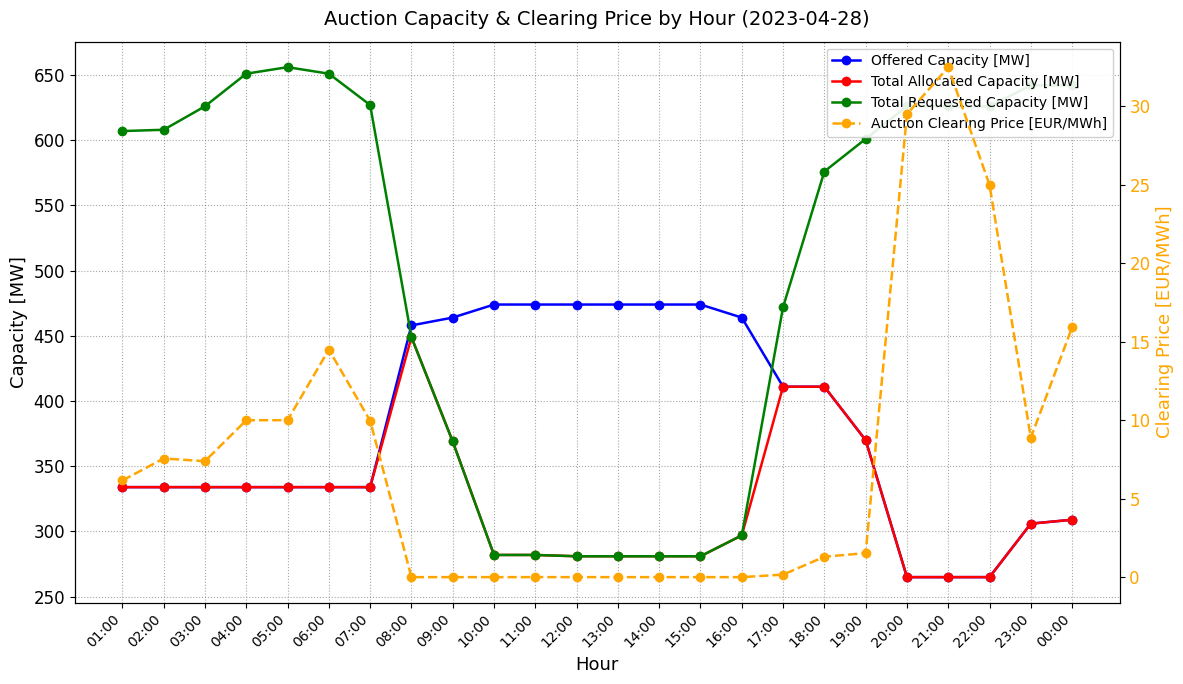

Is it true that Offered Capacity [MW] equals 464.0 at 16:00?

True